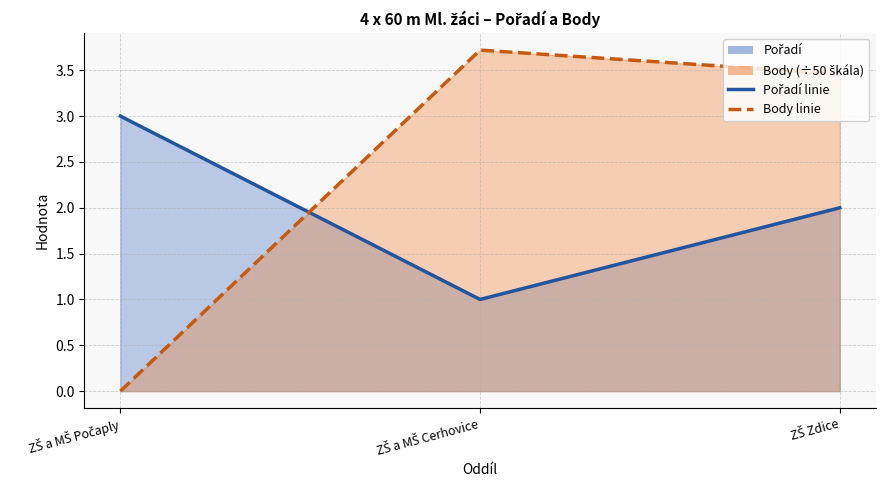

At which category is the sum across all series the highest?

ZŠ Zdice